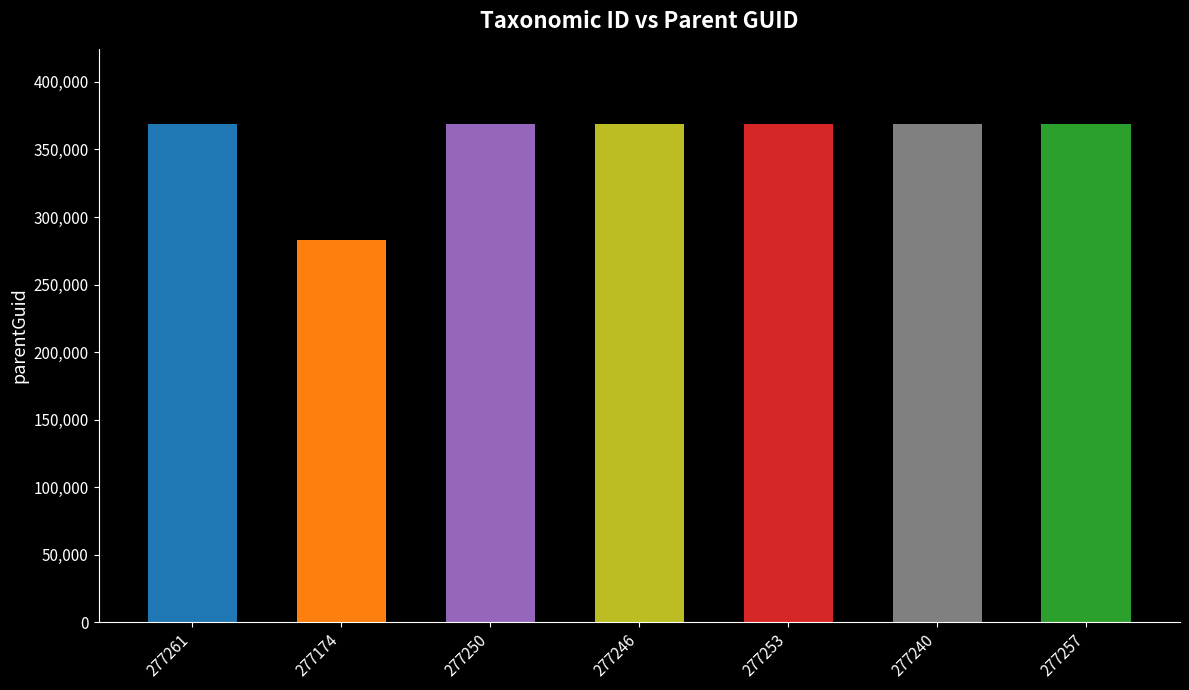

How many bars are there in total?

7